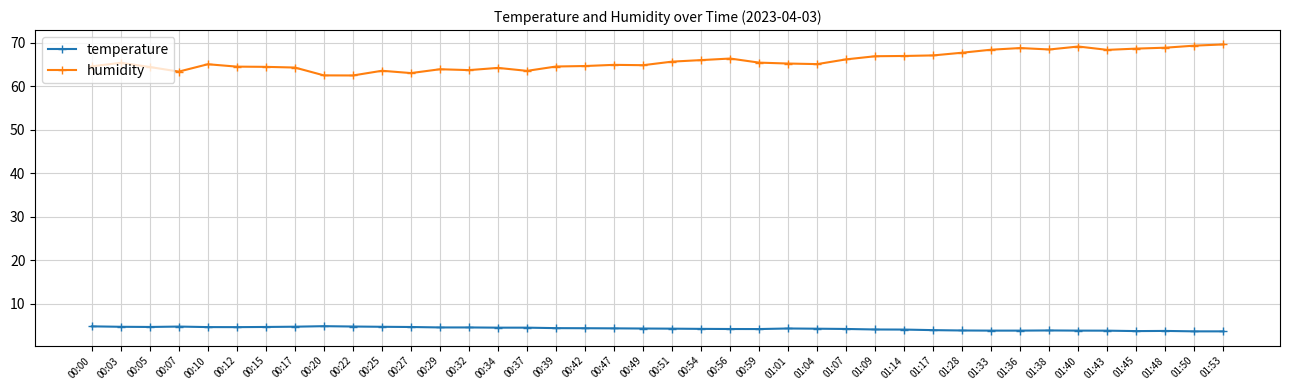

Which series has the largest total across all categories?

humidity